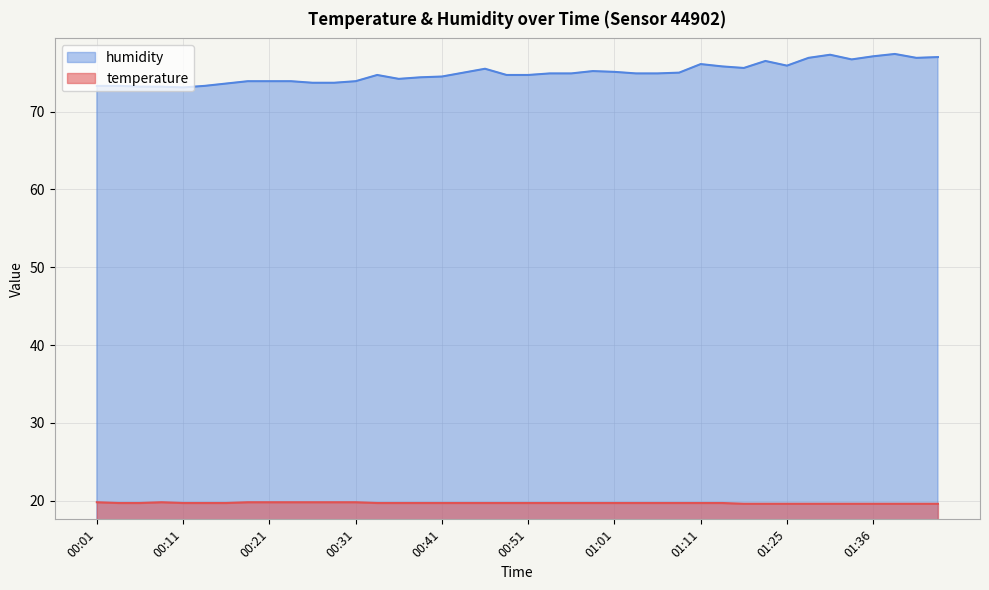

What position from the left is 00:18?

8